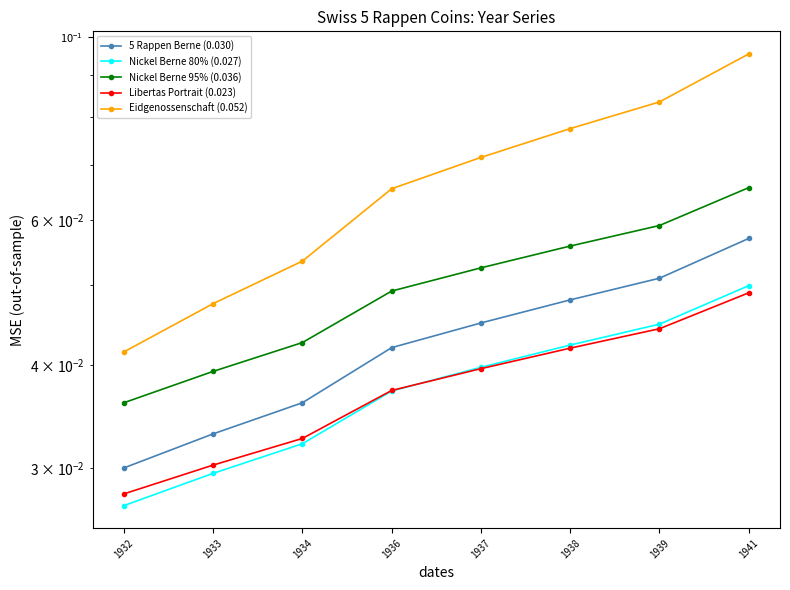

The value of Nickel Berne 80% (0.027) at 1932 is 0.0. True or false?

False